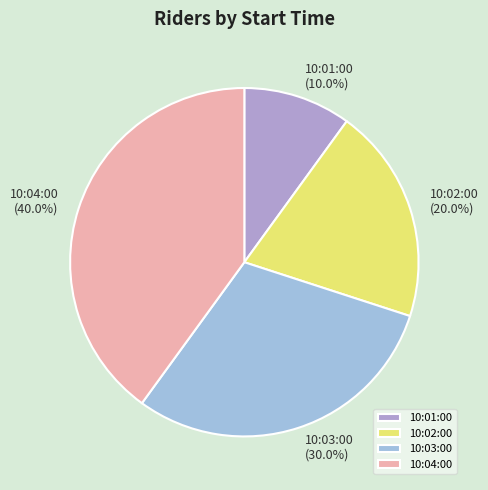

Which slice is the smallest?

10:01:00